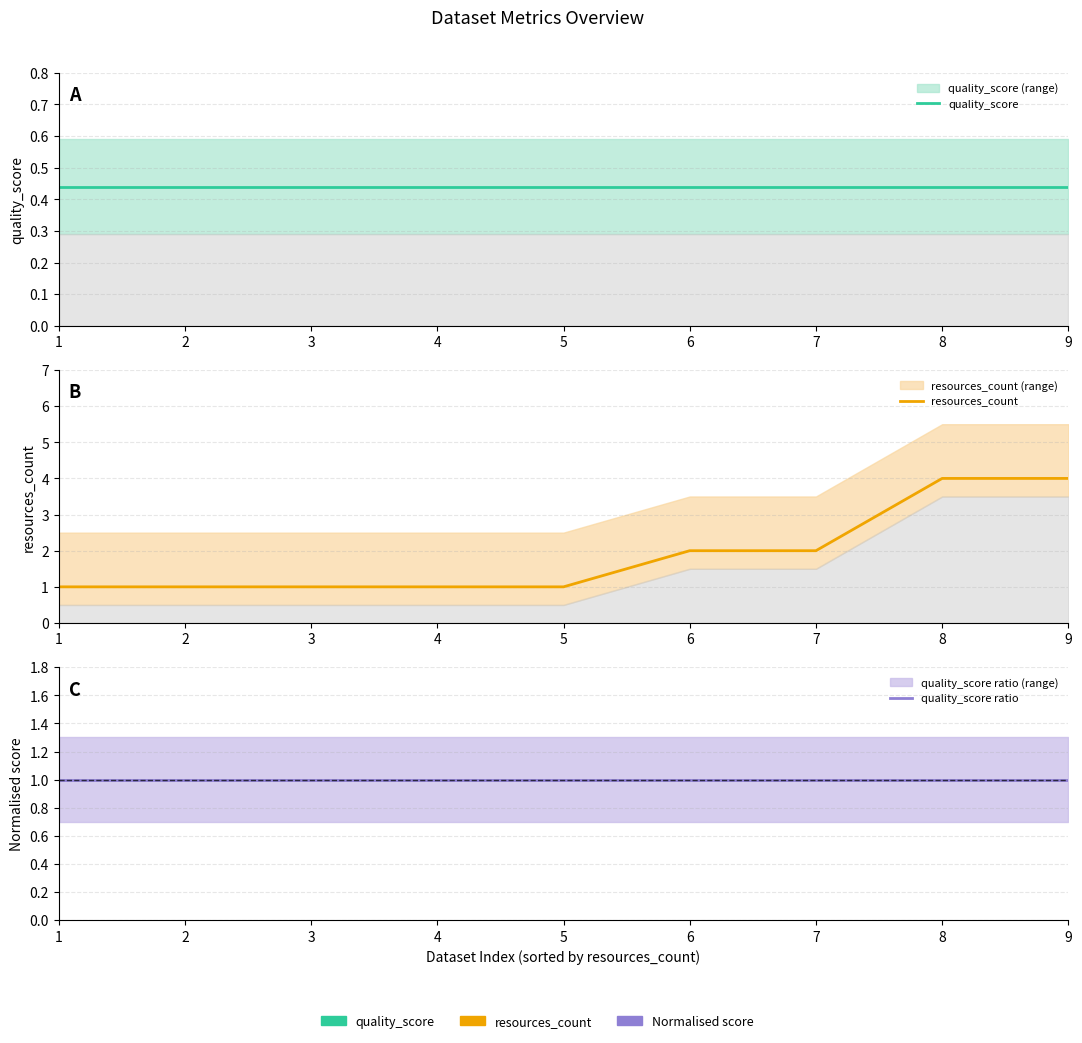

True or false: resources_count and quality_score ratio cross at least once.

False